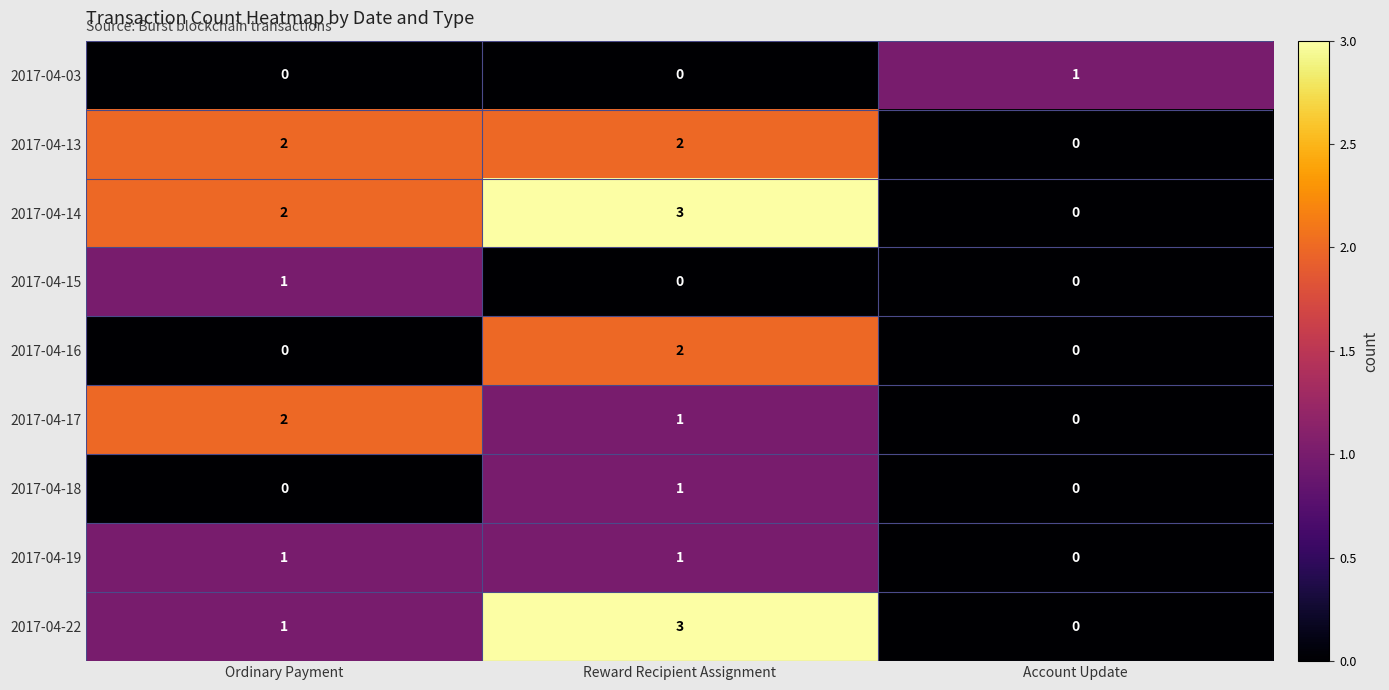

Reading left to right, extract all data points from this chart.

2017-04-03: Ordinary Payment=0	Reward Recipient Assignment=0	Account Update=1
2017-04-13: Ordinary Payment=2	Reward Recipient Assignment=2	Account Update=0
2017-04-14: Ordinary Payment=2	Reward Recipient Assignment=3	Account Update=0
2017-04-15: Ordinary Payment=1	Reward Recipient Assignment=0	Account Update=0
2017-04-16: Ordinary Payment=0	Reward Recipient Assignment=2	Account Update=0
2017-04-17: Ordinary Payment=2	Reward Recipient Assignment=1	Account Update=0
2017-04-18: Ordinary Payment=0	Reward Recipient Assignment=1	Account Update=0
2017-04-19: Ordinary Payment=1	Reward Recipient Assignment=1	Account Update=0
2017-04-22: Ordinary Payment=1	Reward Recipient Assignment=3	Account Update=0